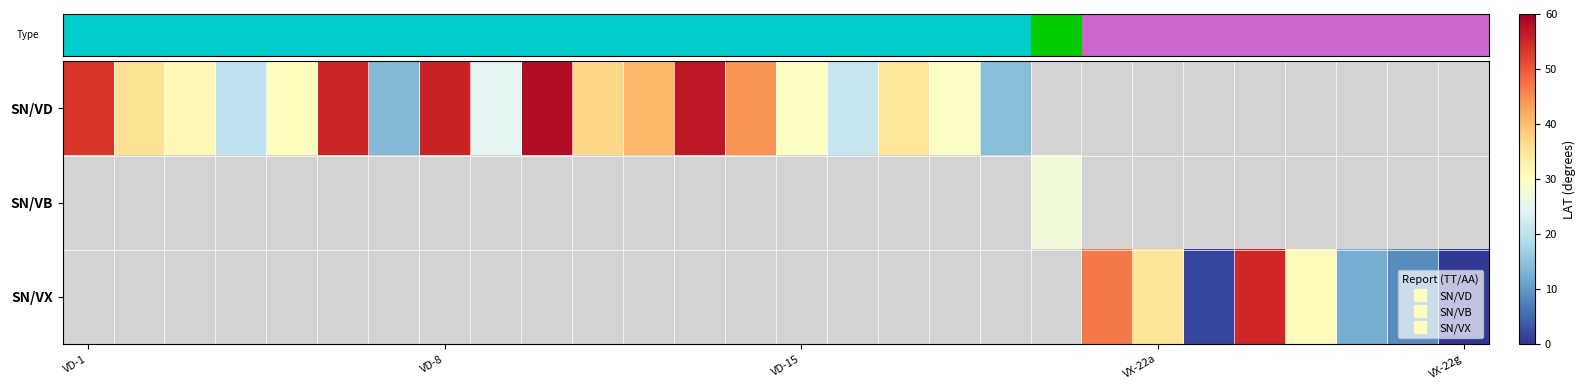

Which series has the widest spread of values?

SN/VD